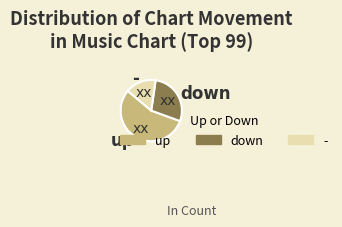

Which slice is the smallest?

-